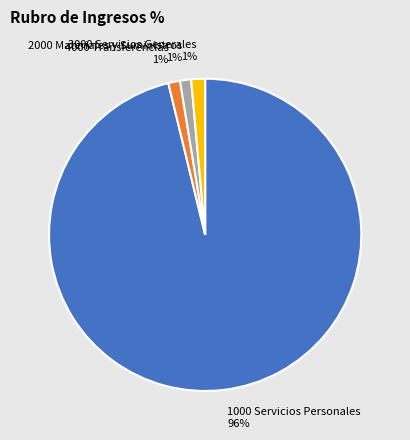

Is it true that 1000 Servicios Personales is 96% of the pie?

True